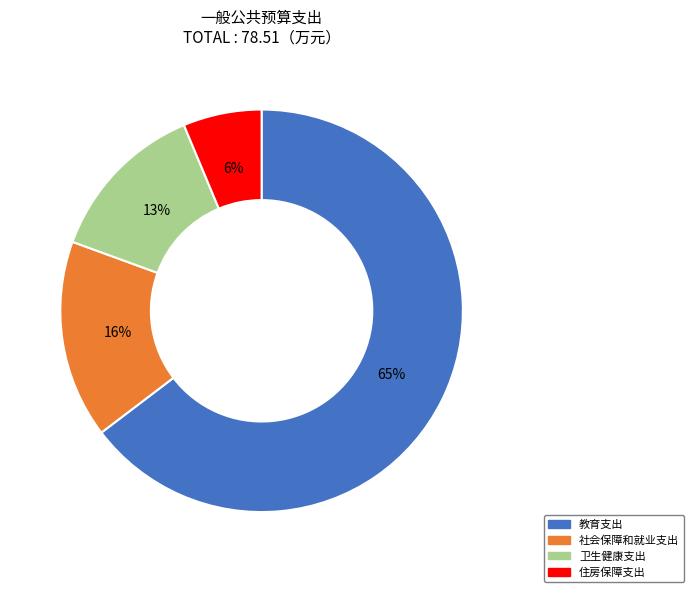

What is the smallest slice in the pie chart?

住房保障支出